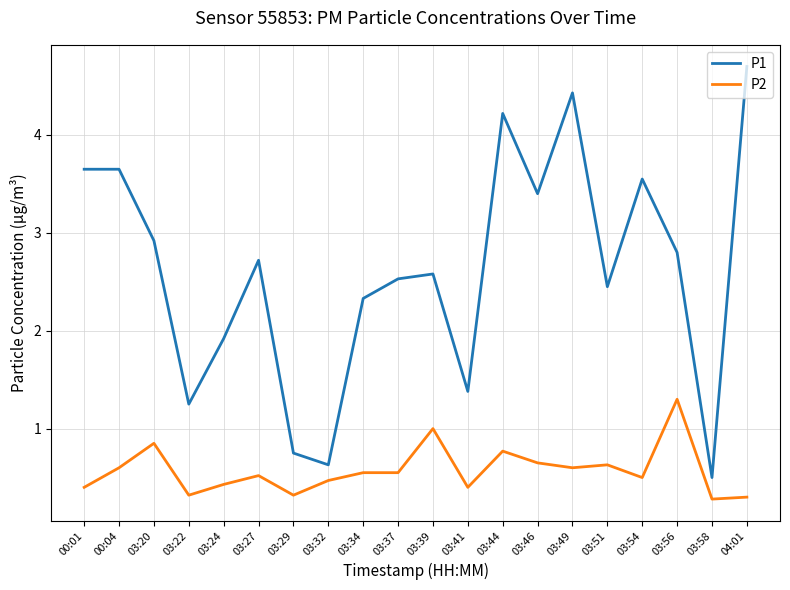

What is the difference between the highest and lowest values at 03:51?

1.8